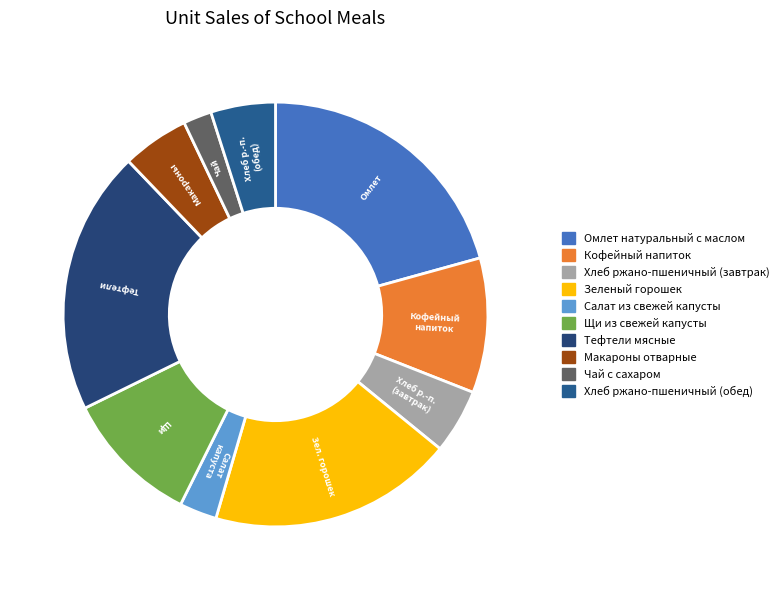

Count the number of slices in the pie.

10